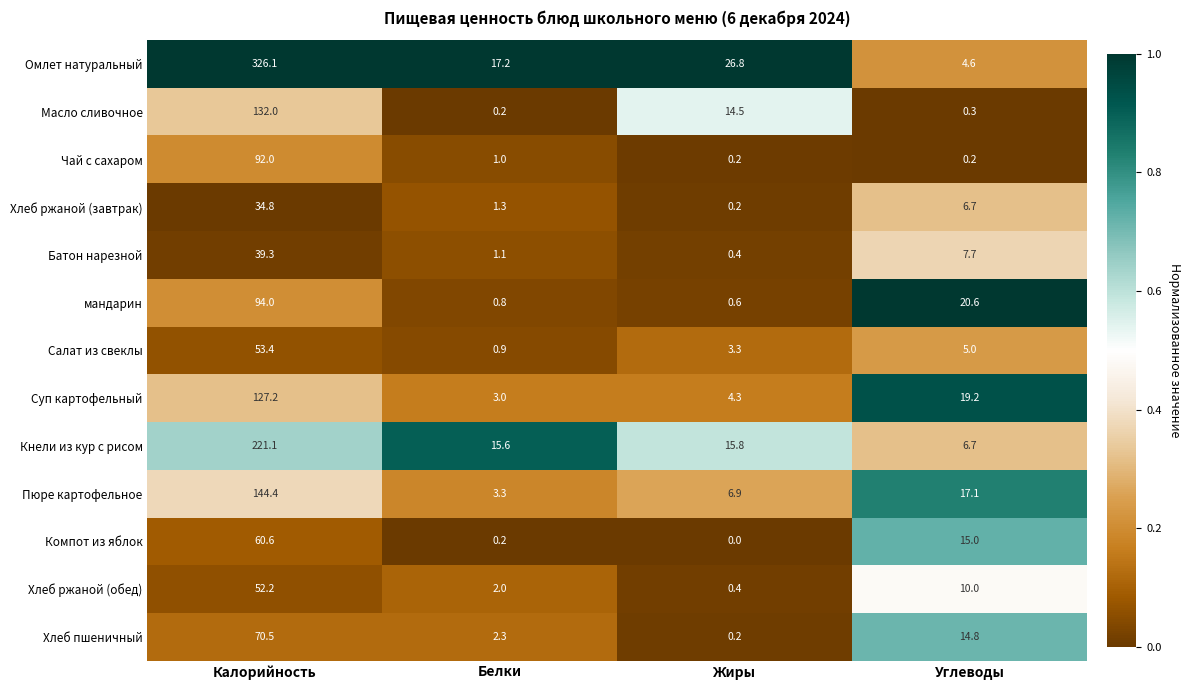

What is the difference between the highest and lowest values at Калорийность?

291.3